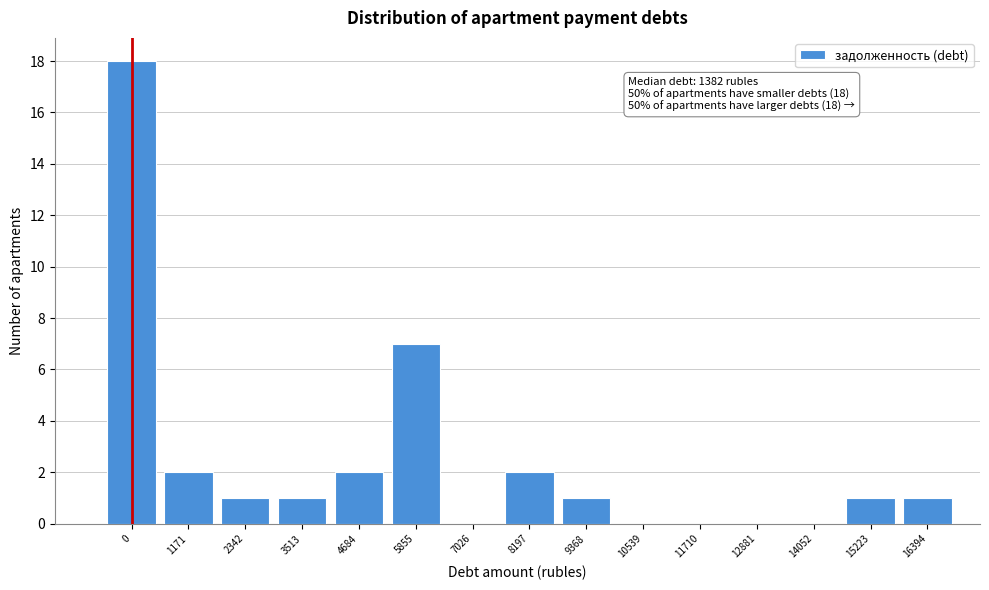

Reading right to left, what are all the values shown in this chart?

16394=1	15223=1	14052=0	12881=0	11710=0	10539=0	9368=1	8197=2	7026=0	5855=7	4684=2	3513=1	2342=1	1171=2	0=18